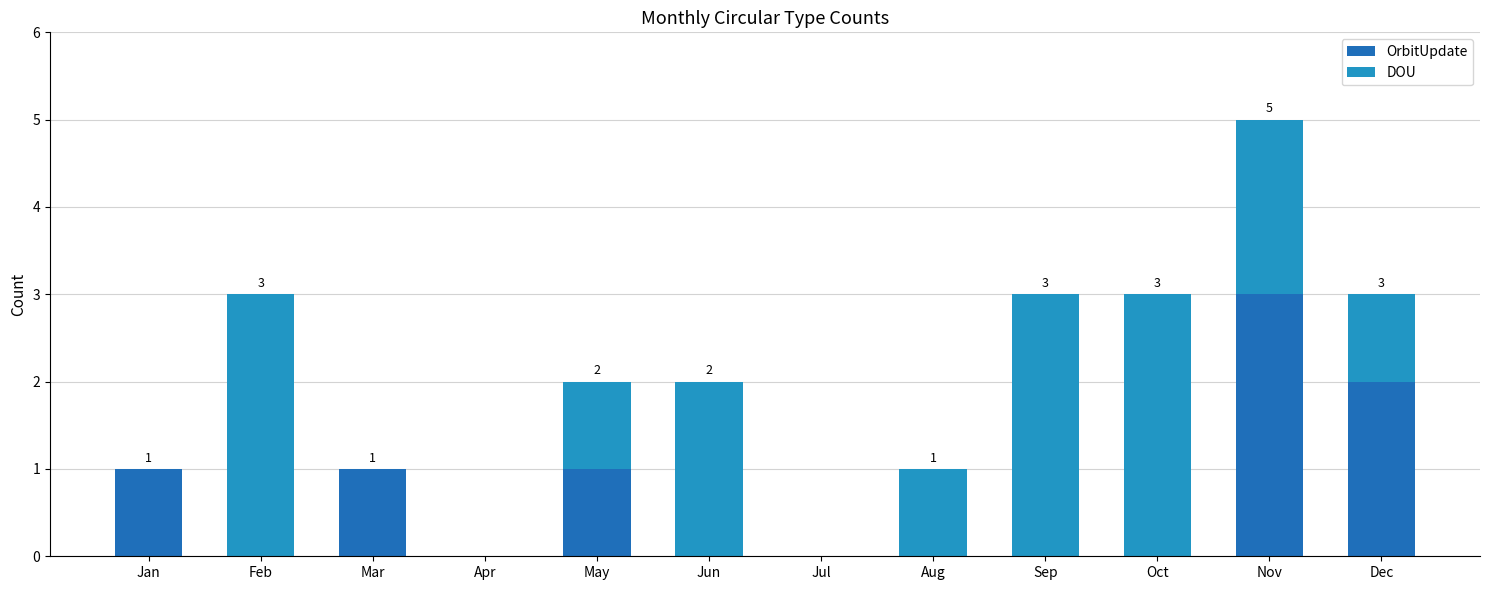

At which category is the sum across all series the highest?

Nov